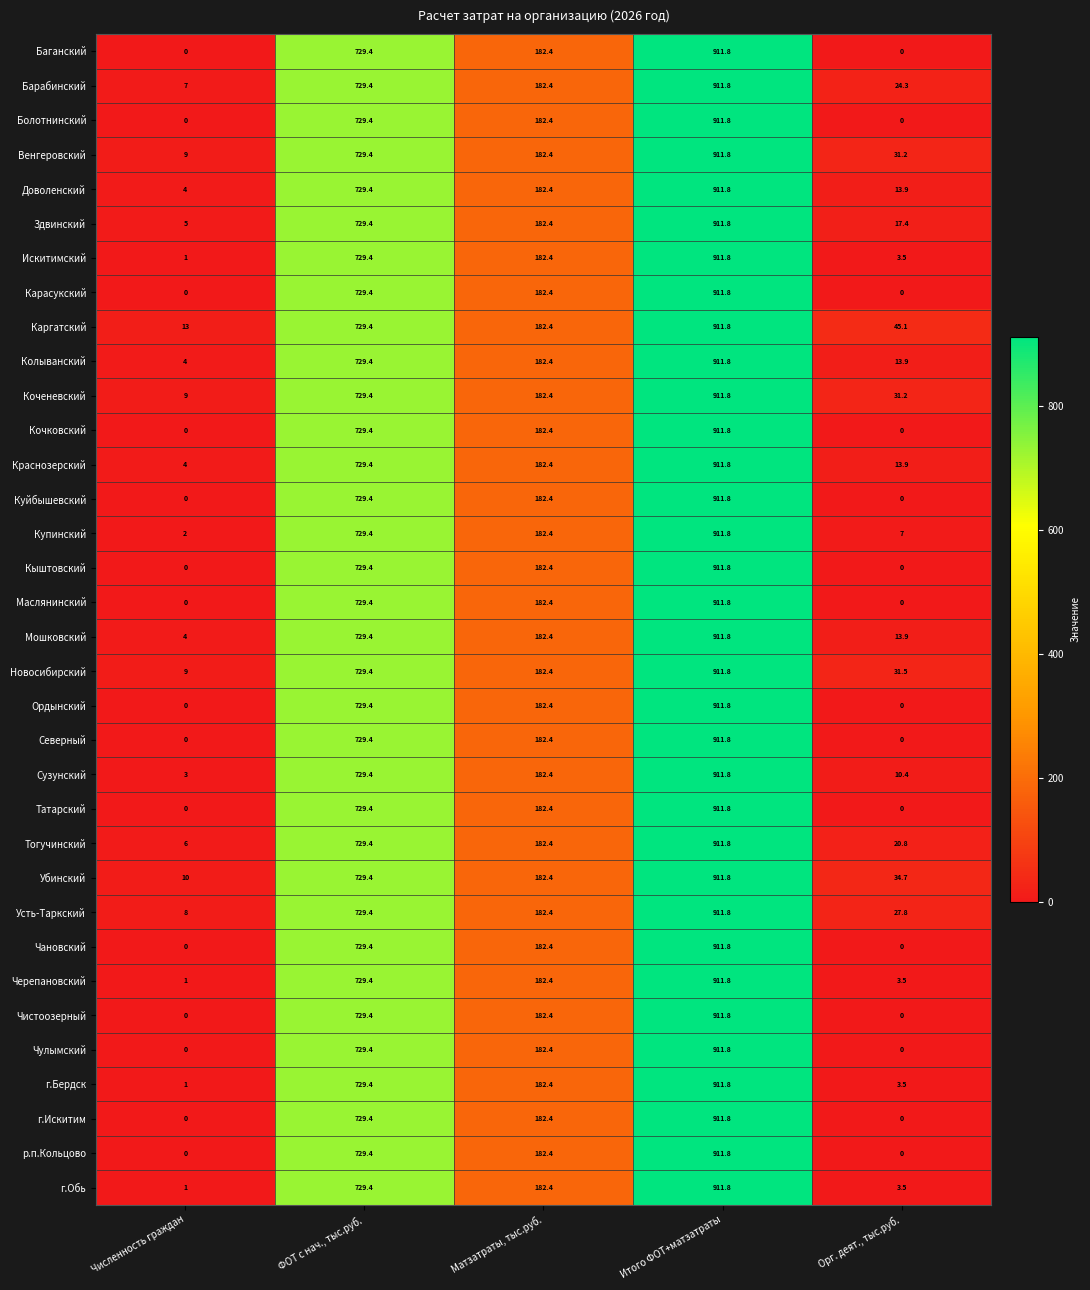

The Каргатский series shows 17.7 at Численность граждан. True or false?

False